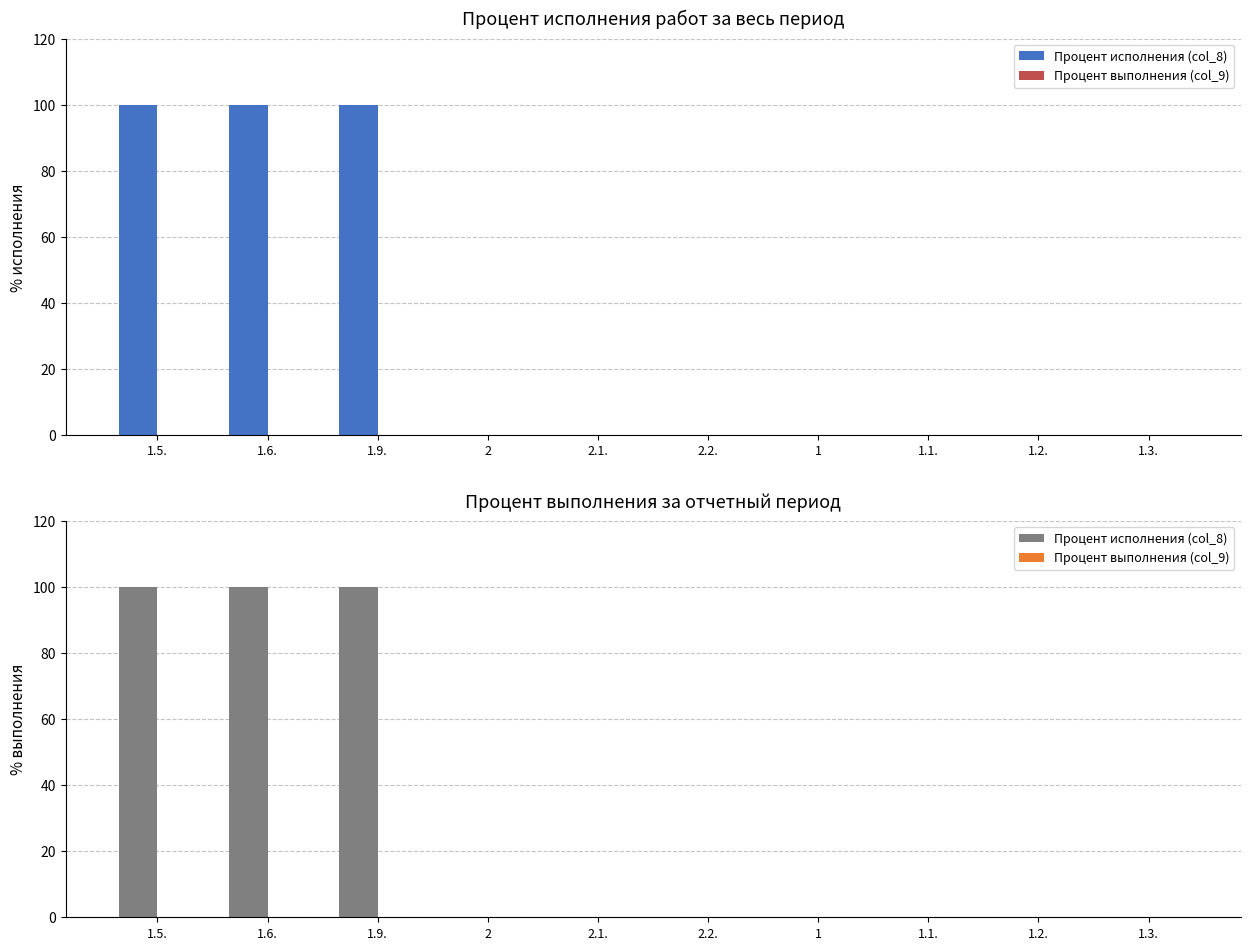

At 1, list the series in order from largest to smallest.

Процент исполнения (col_8), Процент выполнения (col_9)